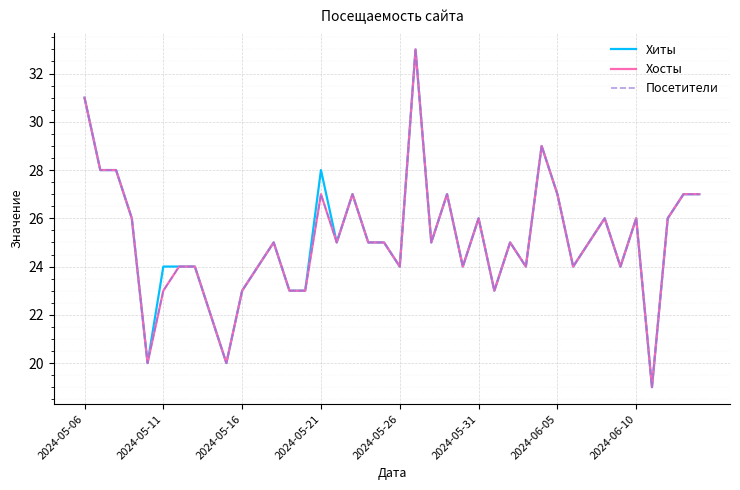

Is this an area chart (filled region under the line)?

No